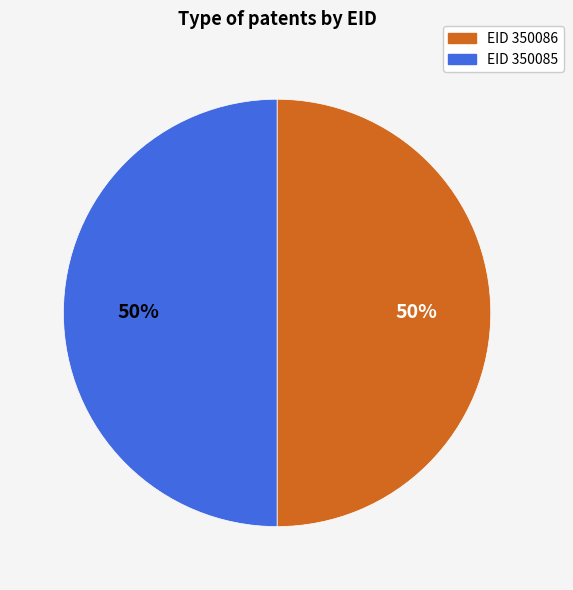

Is the sum of EID 350085 and EID 350086 greater than half?

Yes